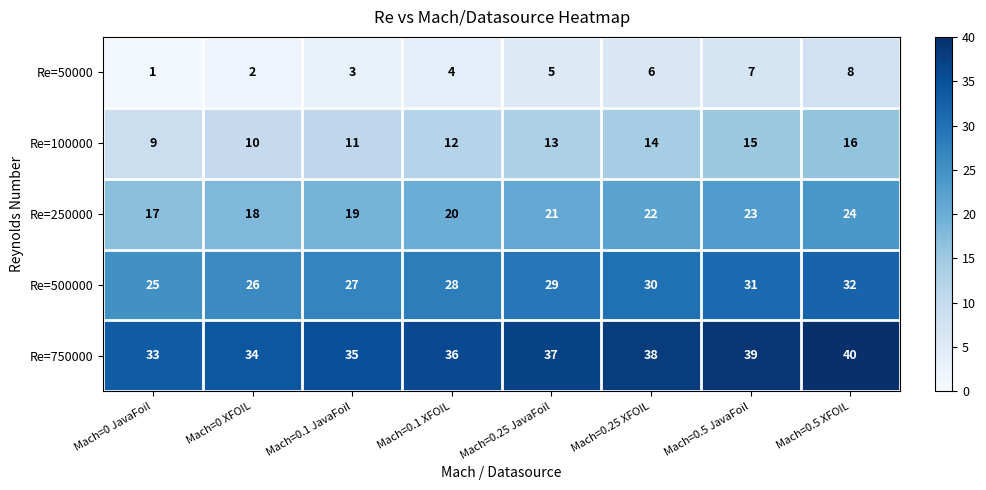

What is the difference between the maximum and minimum values in the Re=50000 series?

7